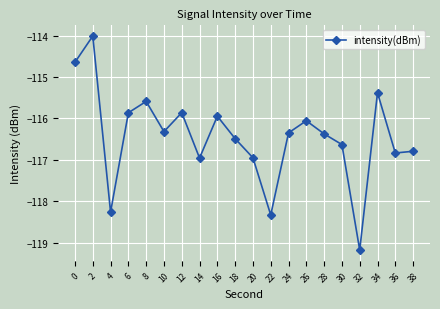

What is the value of the 17th point from the left?

-119.2